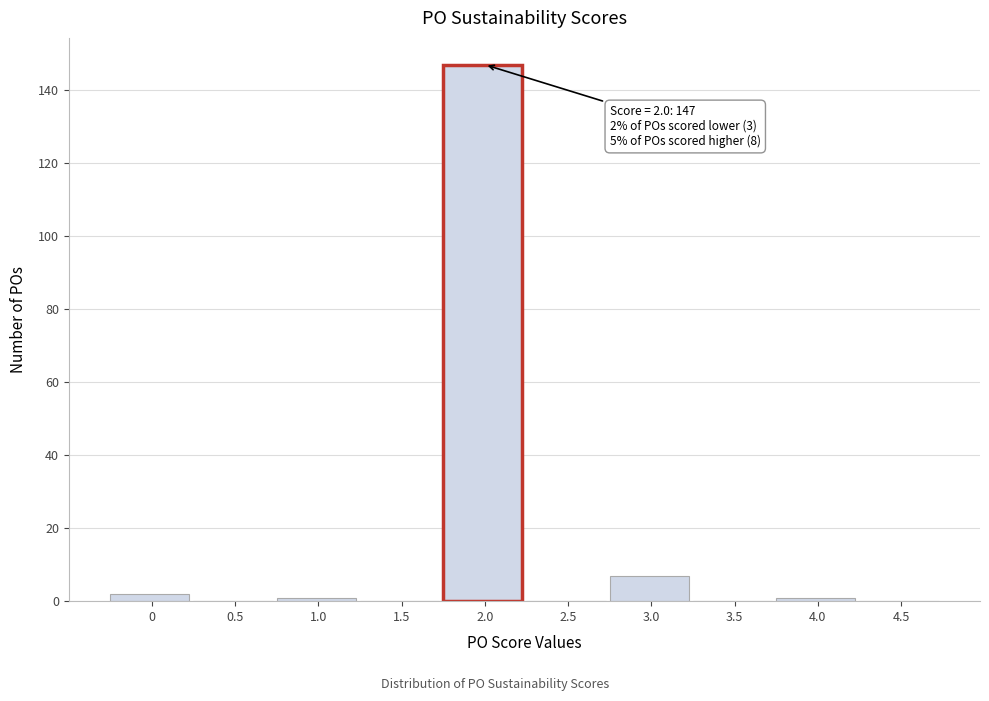

Reading left to right, extract all data points from this chart.

0=2	0.5=0	1.0=1	1.5=0	2.0=147	2.5=0	3.0=7	3.5=0	4.0=1	4.5=0